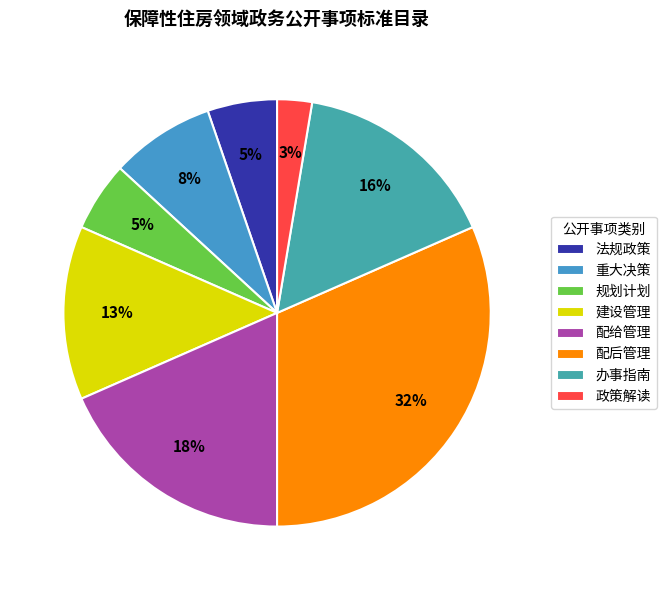

Approximately how many times larger is the value at 规划计划 compared to 重大决策?

0.7